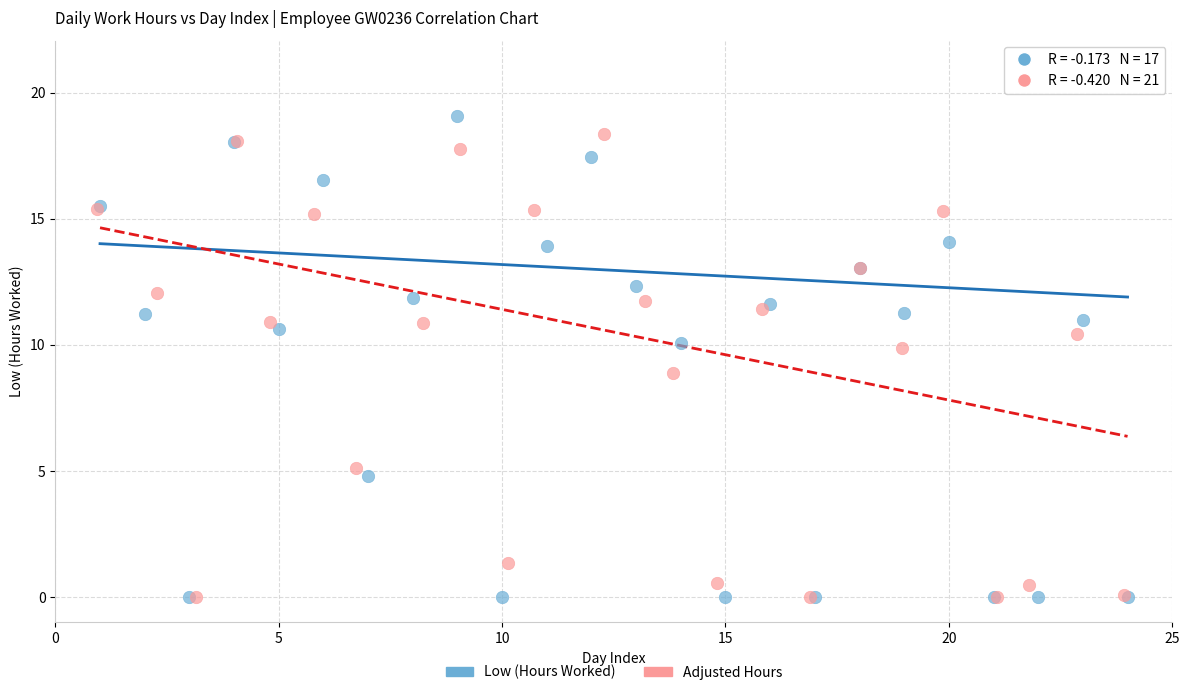

What are all the series names shown in the legend?

Low (Hours Worked), Adjusted Hours